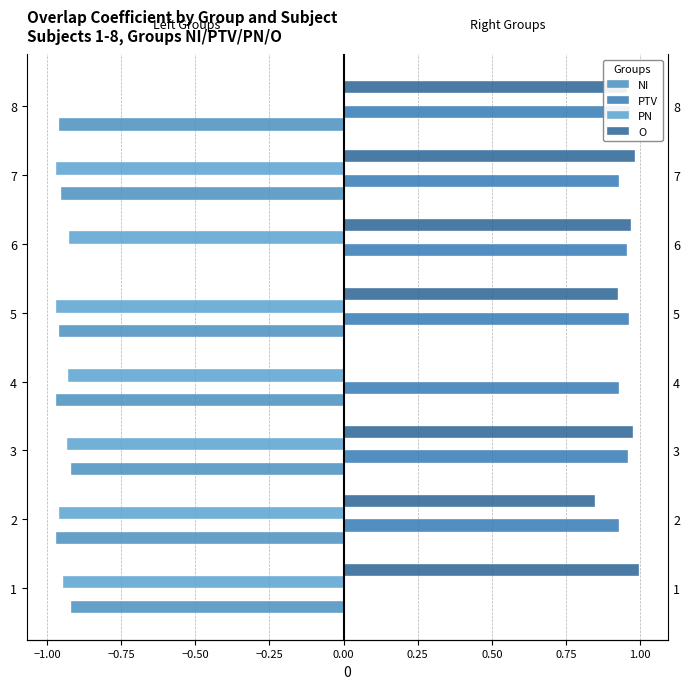

What is the smallest value displayed?

-1.0